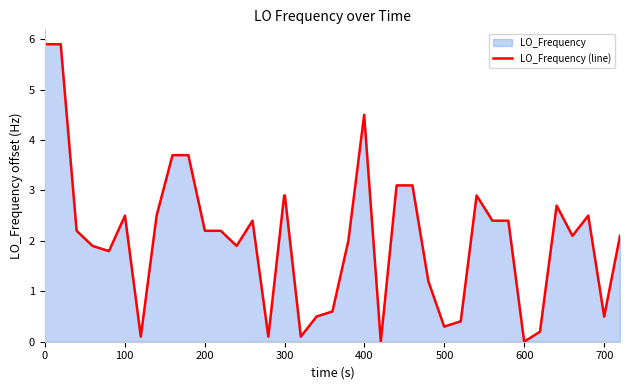

What is the maximum value shown in the chart?

5.9